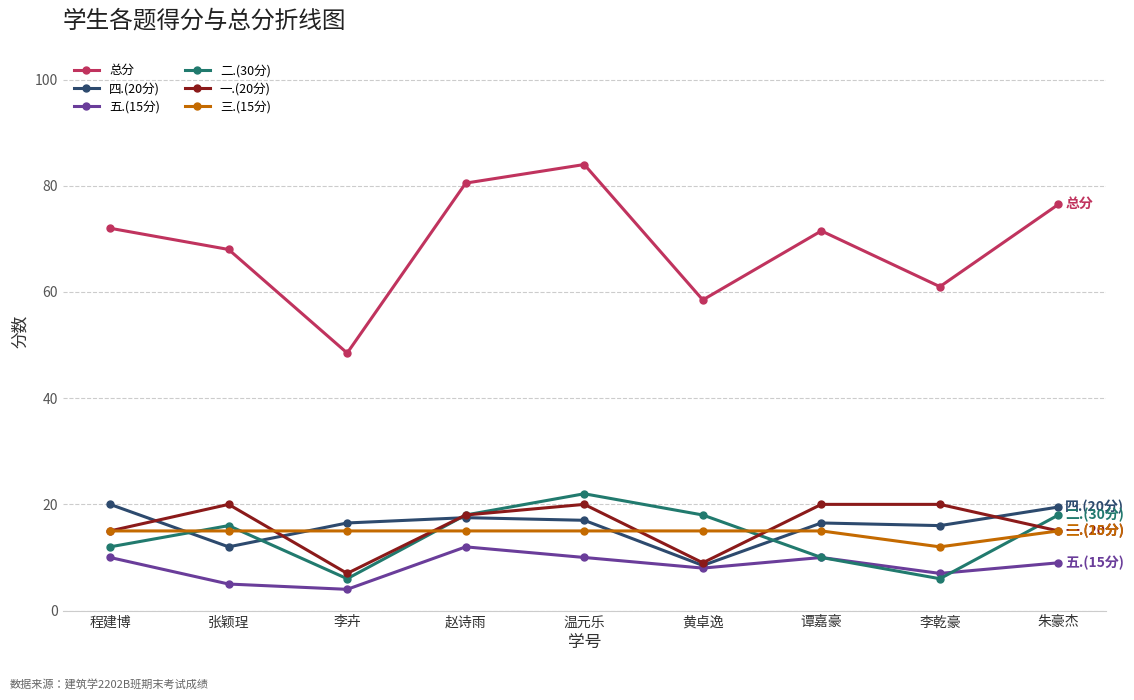

How many data points in 一.(20分) are less than 18?

4